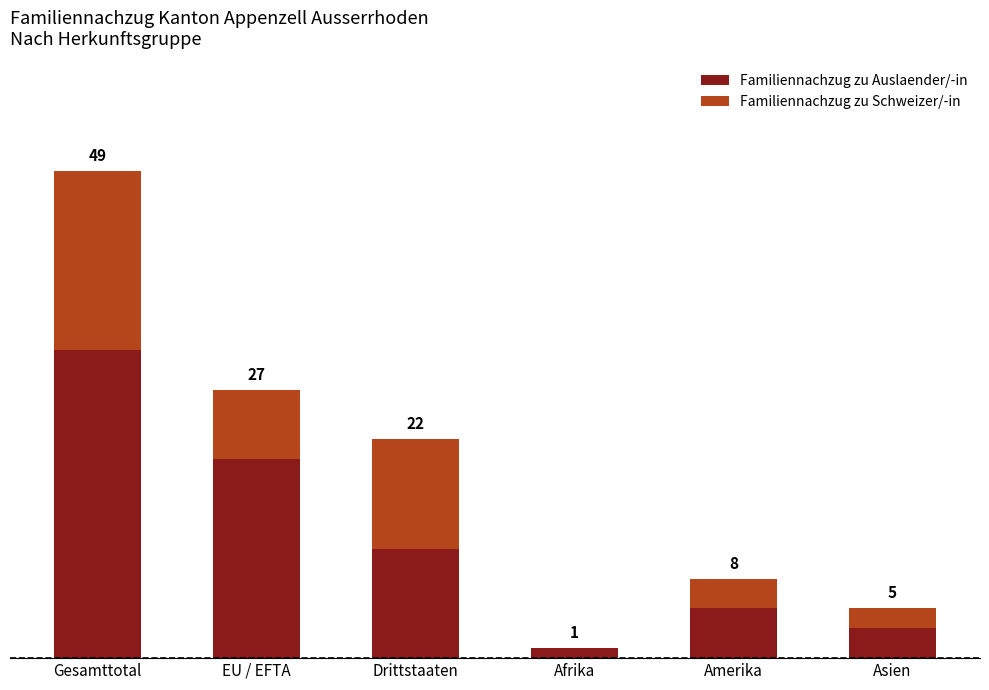

Are the bars horizontal?

No